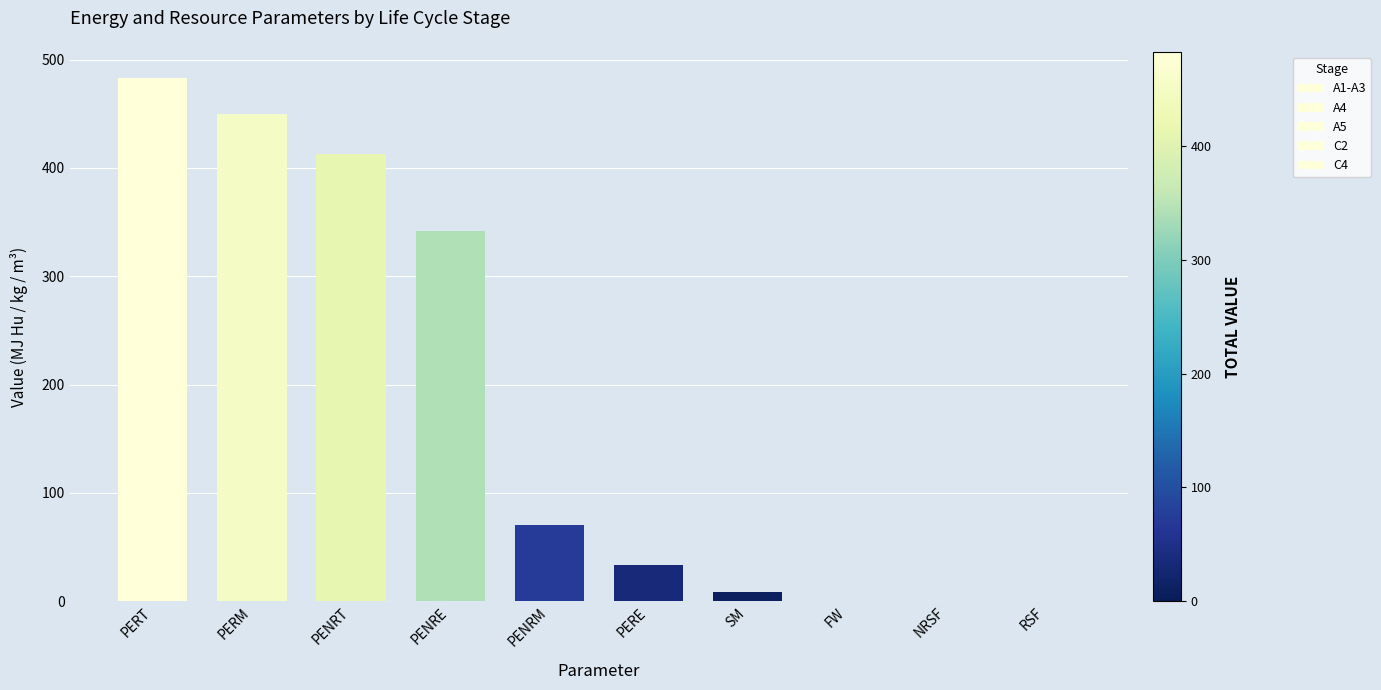

Rank the categories by A1-A3 value from highest to lowest.

PERT, PERM, PENRT, PENRE, PENRM, PERE, SM, FW, NRSF, RSF